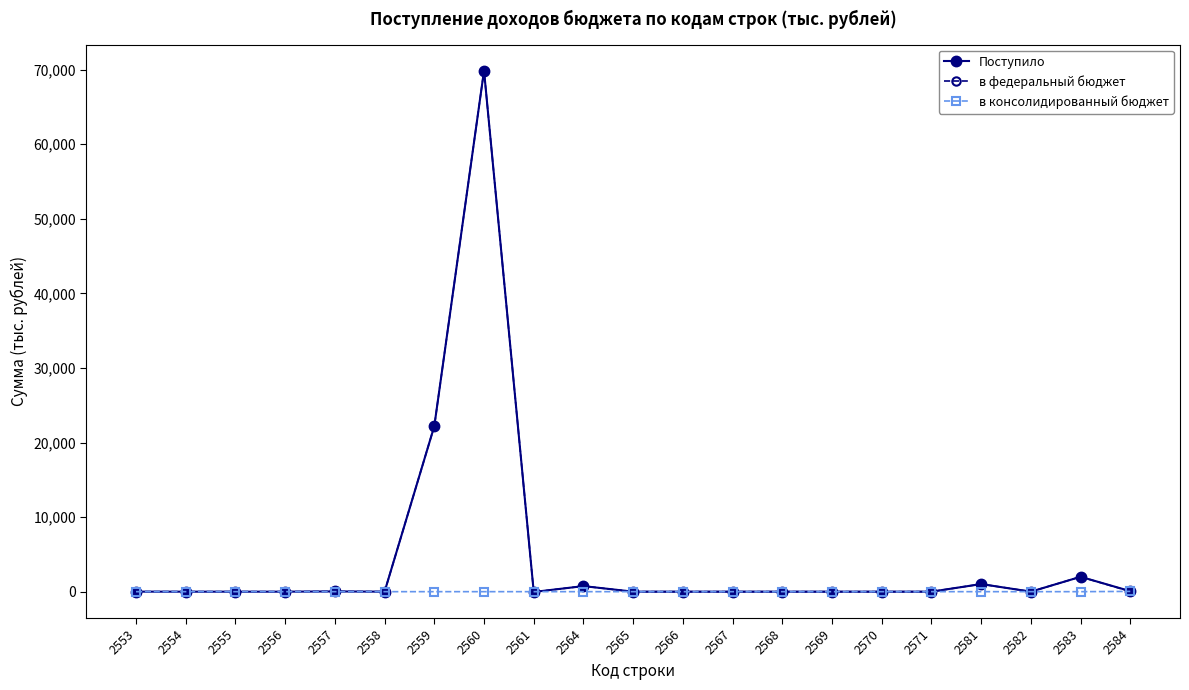

The value of Поступило at 2570 is 43780. True or false?

False